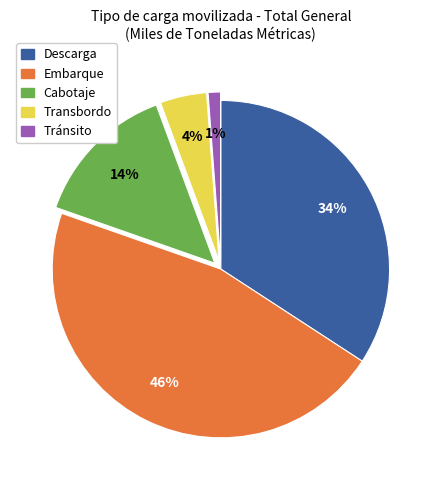

To the nearest percent, what is the difference between the largest and smallest slice percentages?

45%